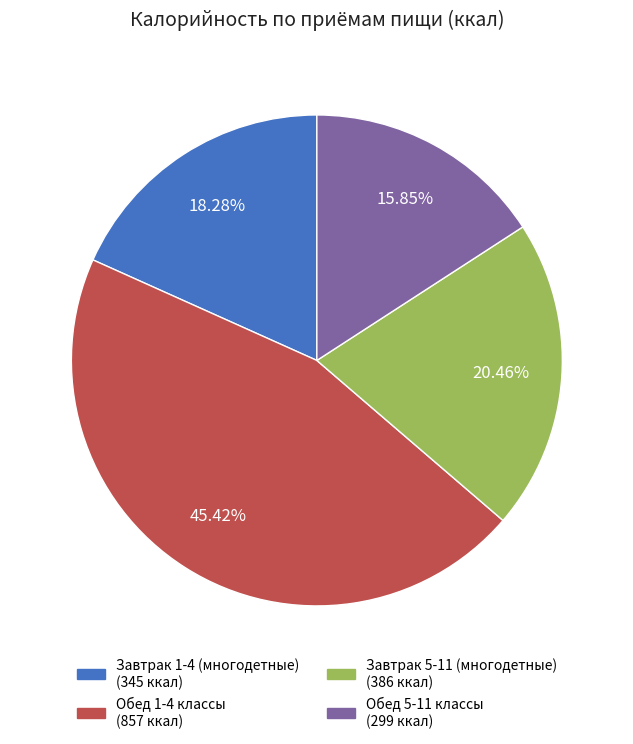

Is there a majority slice in this chart?

No